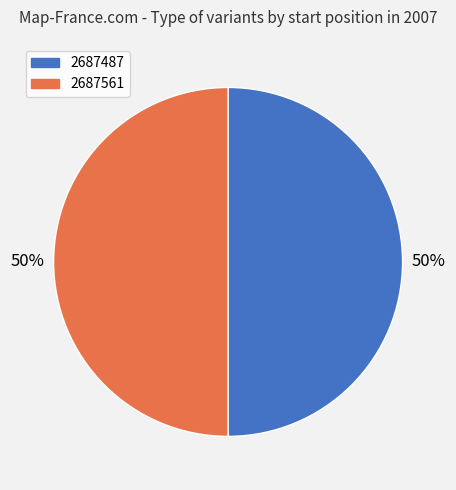

Approximately how many times larger is the value at 2687561 compared to 2687487?

1.0